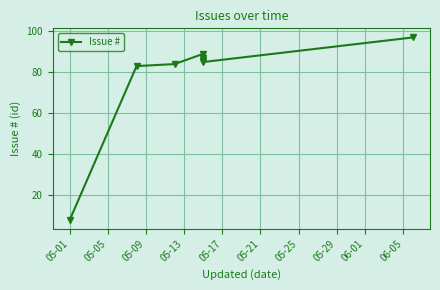

Reading left to right, what are all the values shown in this chart?

8	83	84	89	87	86	85	97